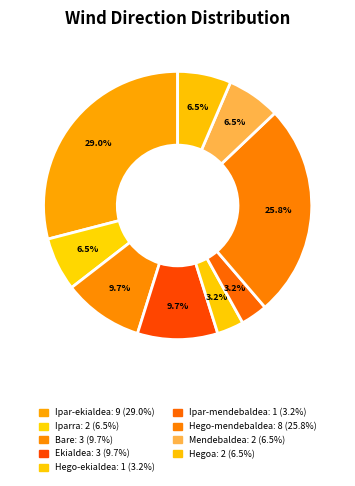

Count the number of slices in the pie.

9